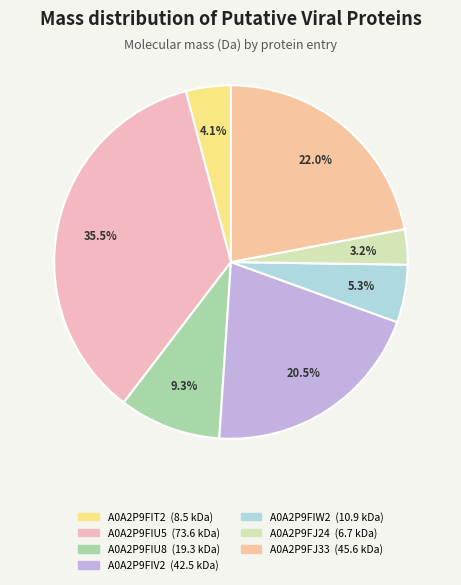

What is the total percentage of A0A2P9FJ33 and A0A2P9FIT2?

26.1%